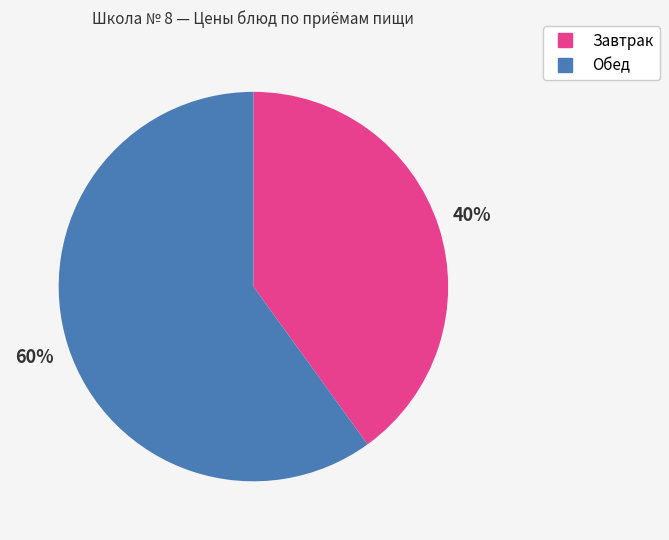

How many slices are in this pie chart?

2